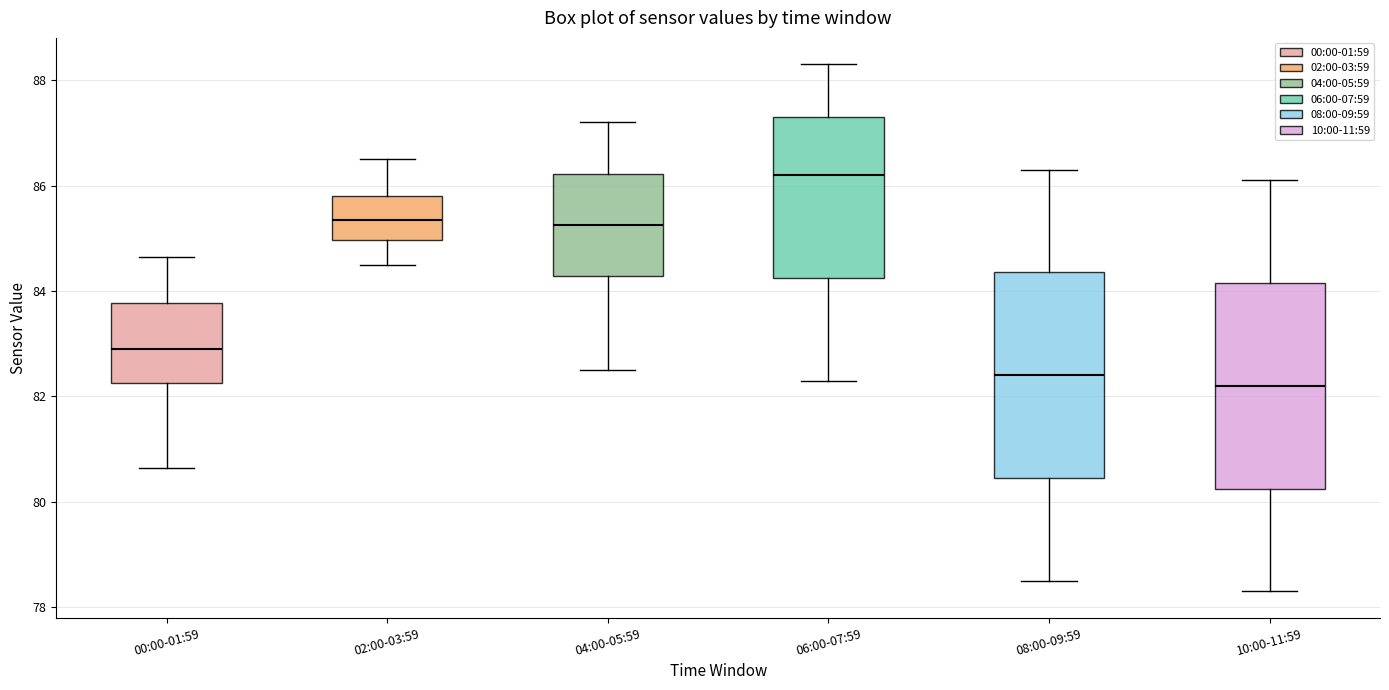

Reading left to right, read every box against the y-axis: the position of its median line, the range the box covers, and the ends of its whiskers. The values are not printed on the chart, so give them approximately, as read against the axis.

00:00-01:59: median 82.8, box 82.2 to 83.8, whiskers 80.6 to 84.6
02:00-03:59: median 85.4, box 85.0 to 85.8, whiskers 84.6 to 86.6
04:00-05:59: median 85.2, box 84.2 to 86.2, whiskers 82.6 to 87.2
06:00-07:59: median 86.2, box 84.2 to 87.4, whiskers 82.4 to 88.4
08:00-09:59: median 82.4, box 80.4 to 84.4, whiskers 78.6 to 86.4
10:00-11:59: median 82.2, box 80.2 to 84.2, whiskers 78.4 to 86.2